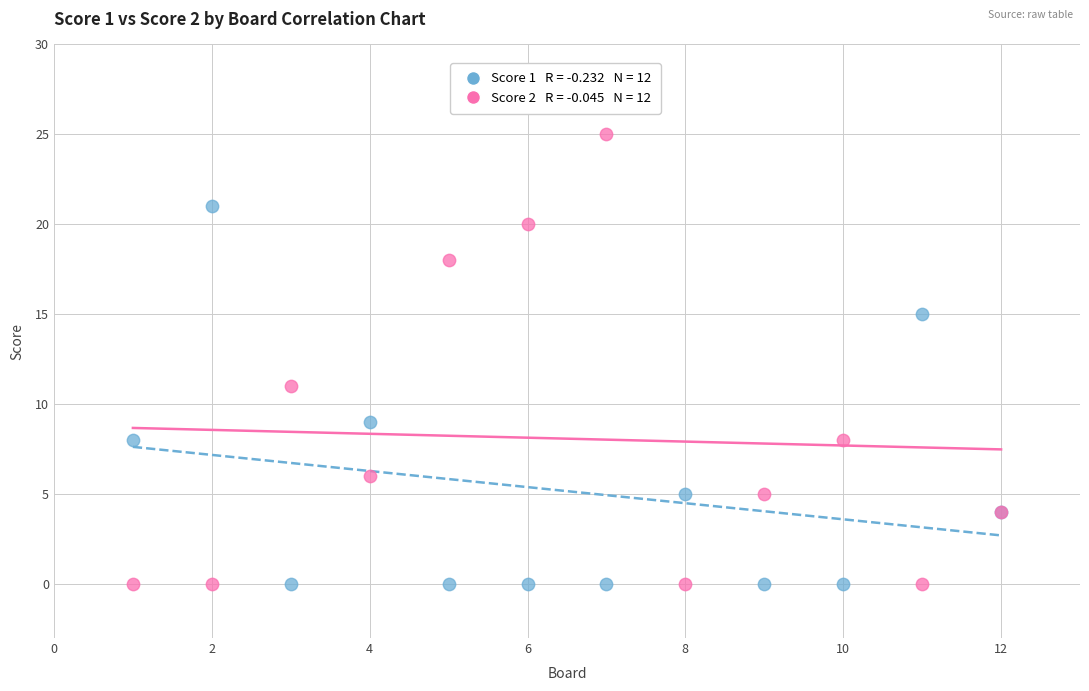

Across all series, what Y value is closest to 12?

11